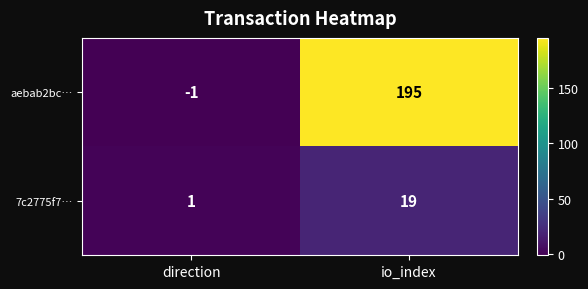

The value of 7c2775f7… at io_index is 34. True or false?

False